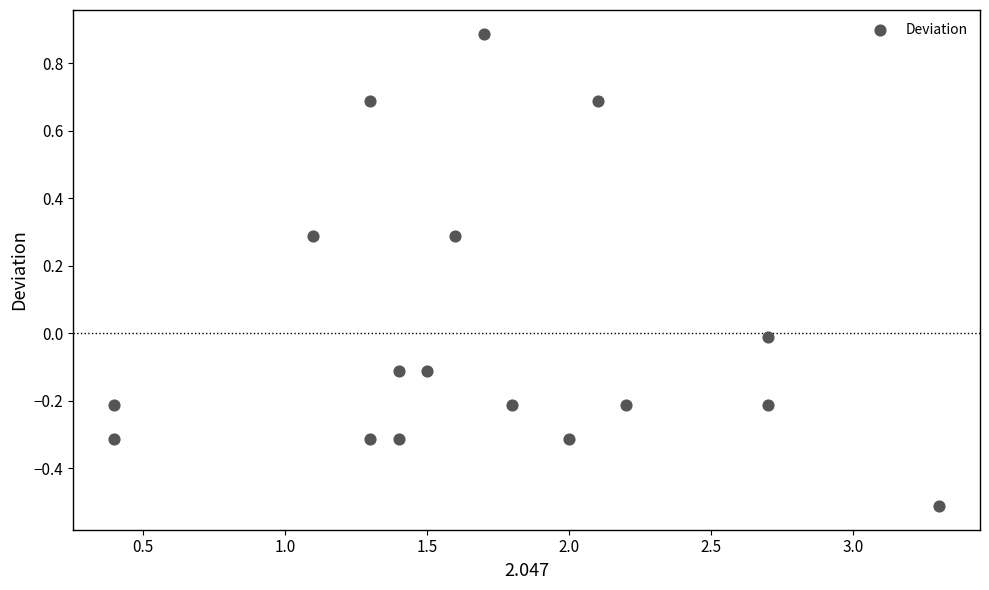

What is the range of Y values (max minus min)?

1.4